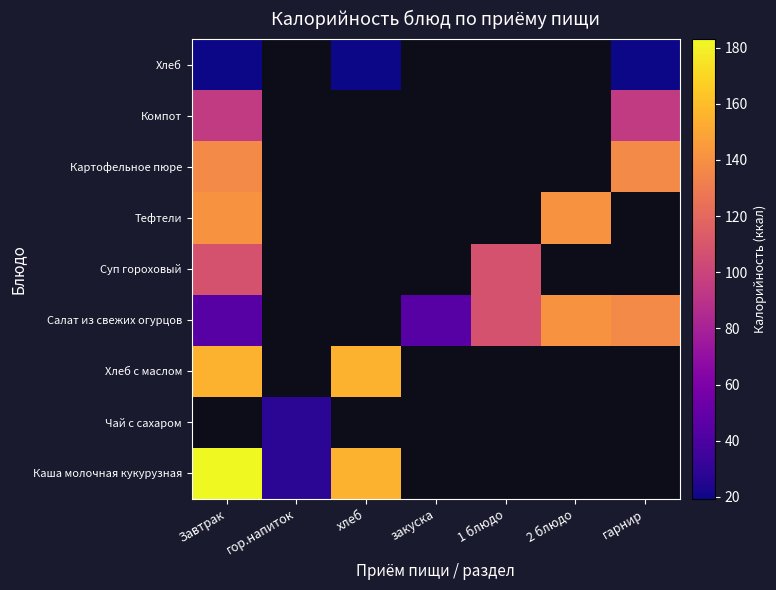

List the series in order of their peak value, lowest first.

Хлеб, Компот, Суп гороховый, Картофельное пюре, Салат из свежих огурцов, Тефтели, Каша молочная кукурузная, Чай с сахаром, Хлеб с маслом